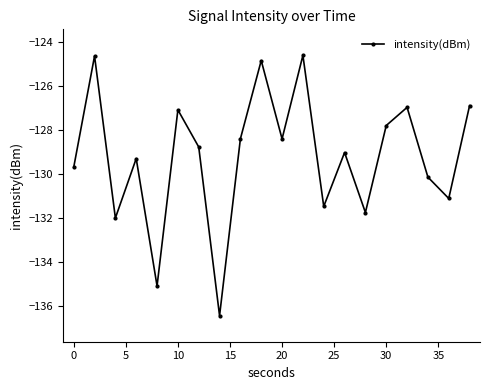

Does the chart display data point markers on the line(s)?

Yes